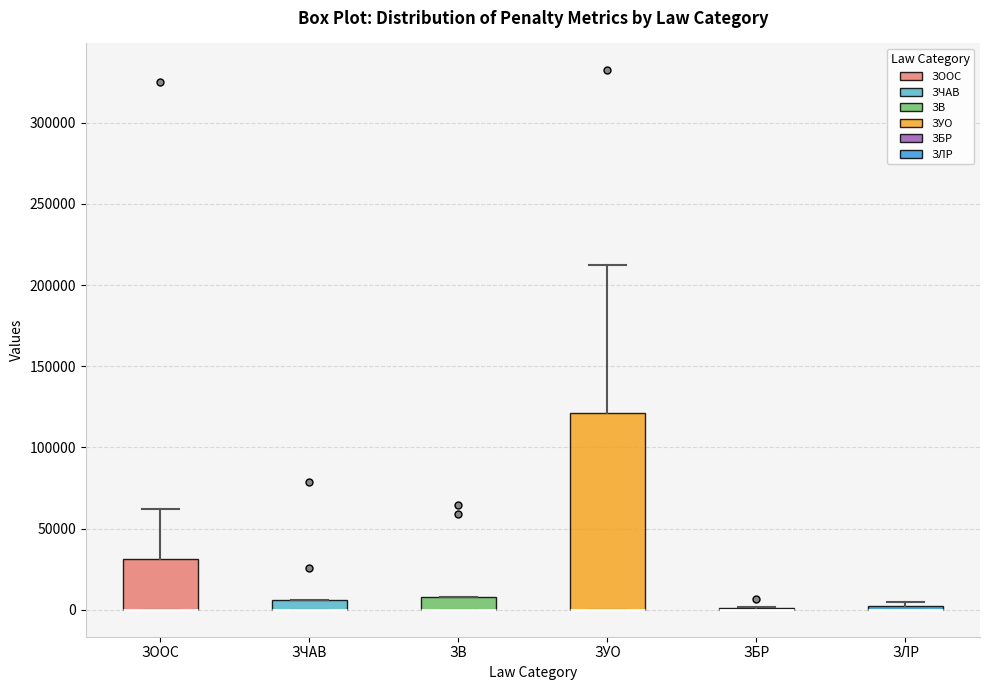

Which box is the tallest, from its lower edge to its upper edge?

ЗУО